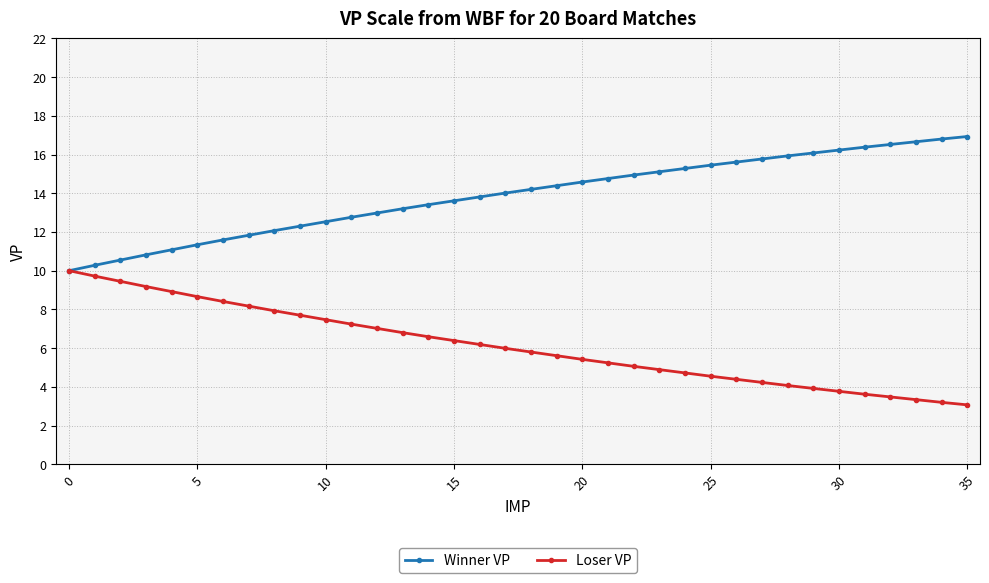

What are all the series names shown in the legend?

Winner VP, Loser VP